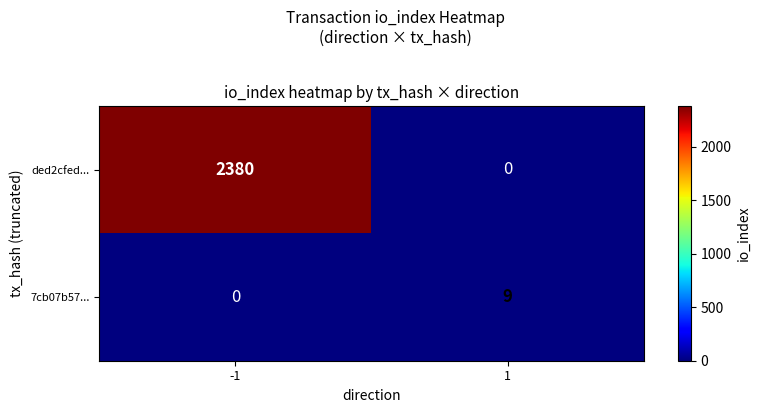

Reading left to right, transcribe all the data shown in this chart.

ded2cfed...: -1=2380	1=0
7cb07b57...: -1=0	1=9